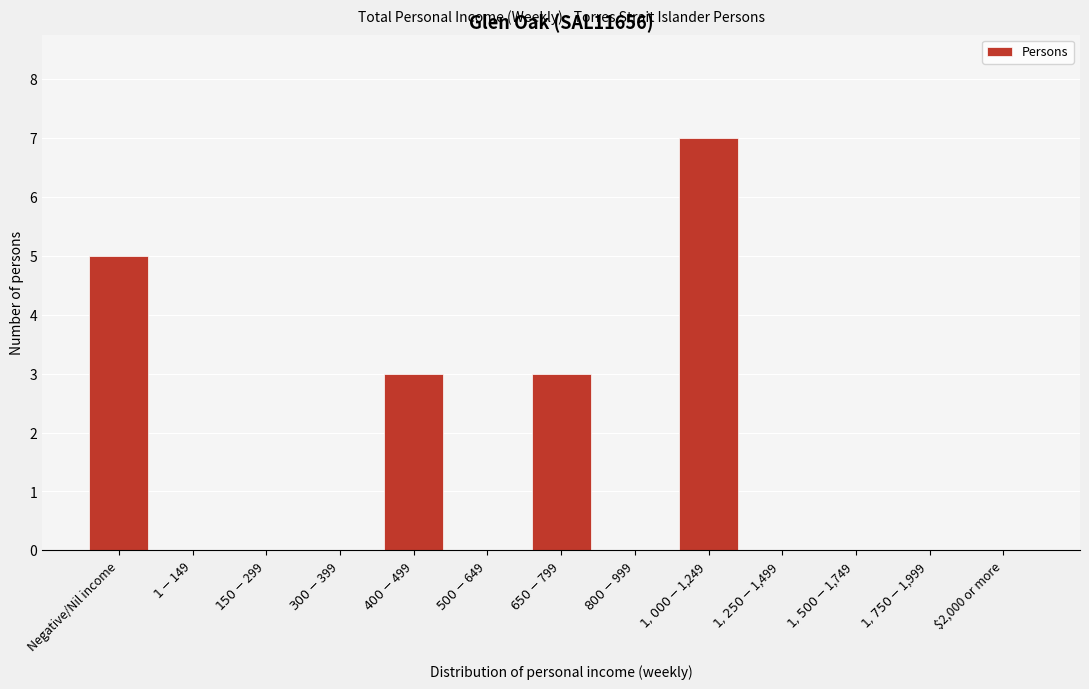

What is the sum of all values?

18